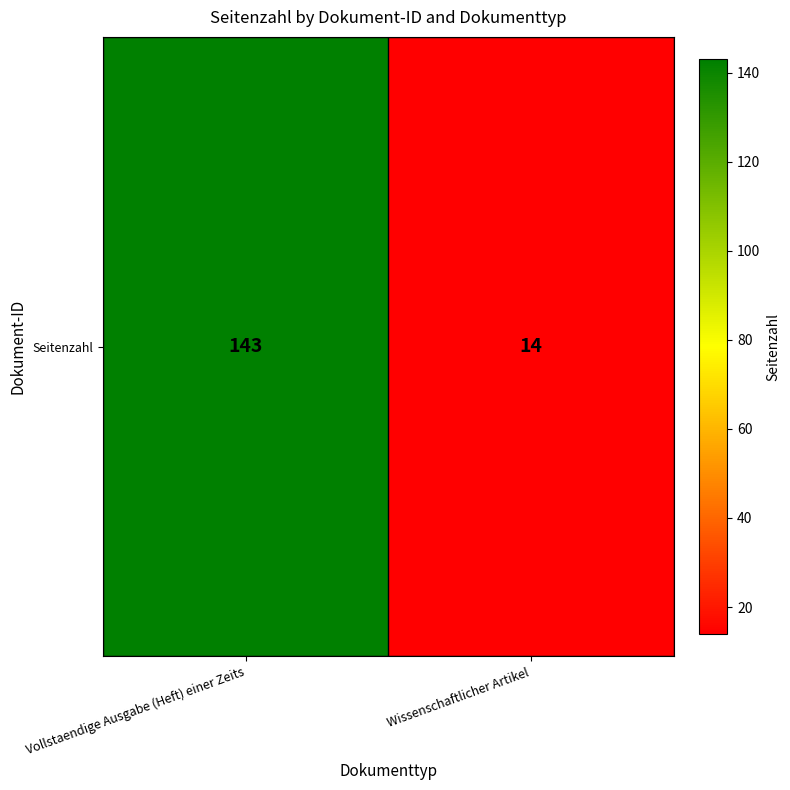

Which label corresponds to the largest value in the chart?

Vollstaendige Ausgabe (Heft) einer Zeits